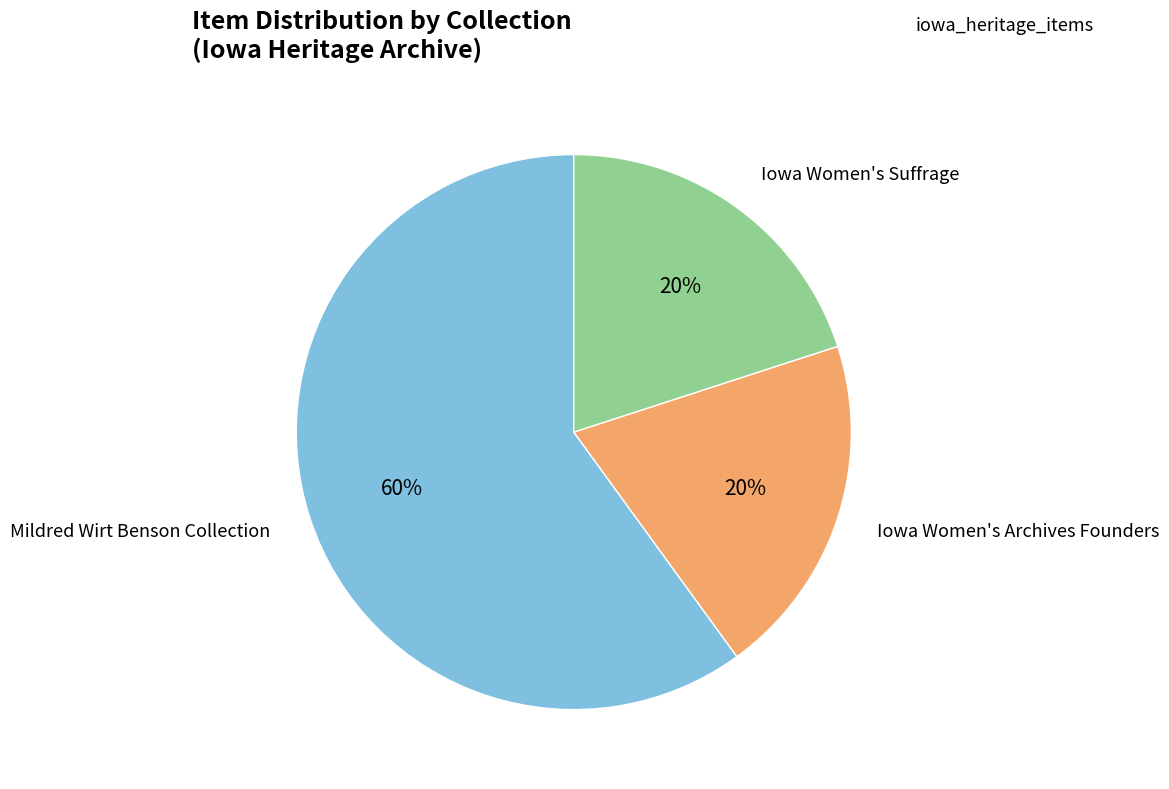

True or false: Iowa Women's Suffrage accounts for 3% of the total.

False